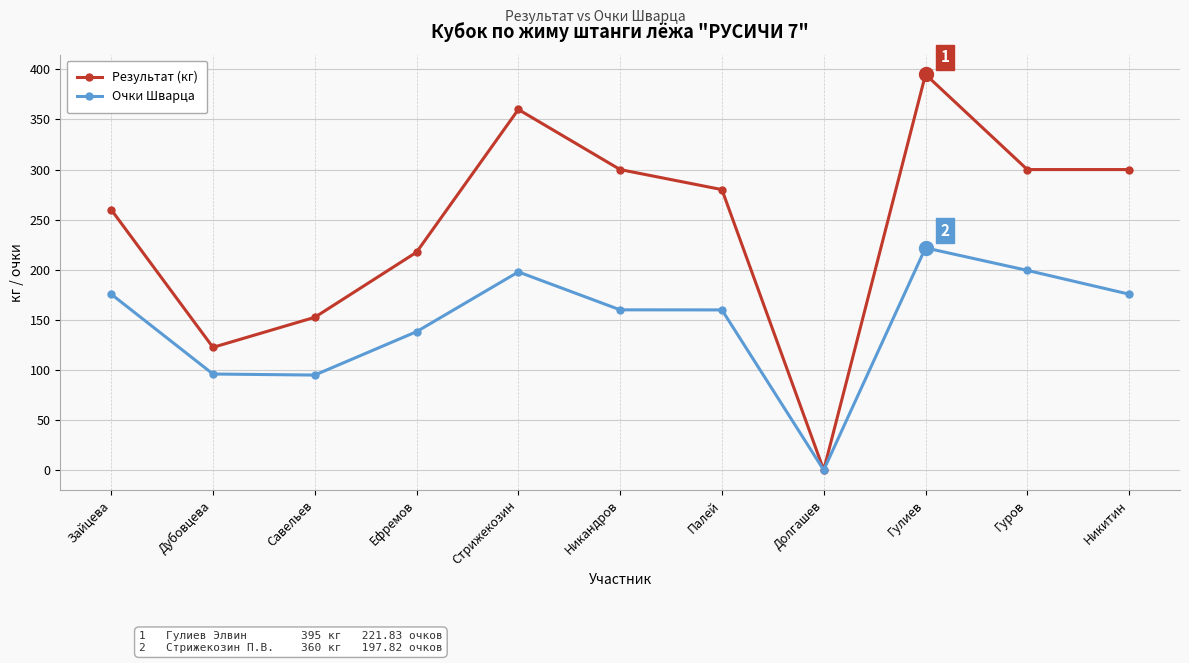

Rank the series by their average value, from lowest to highest.

Очки Шварца, Результат (кг)